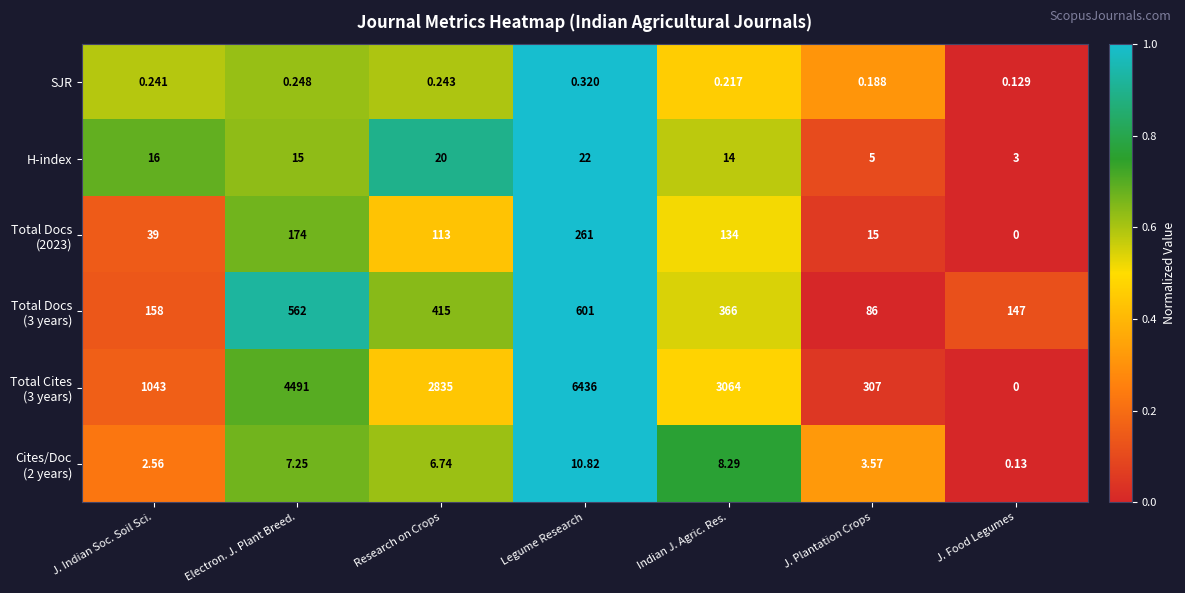

At which label does SJR reach its minimum?

J. Food Legumes